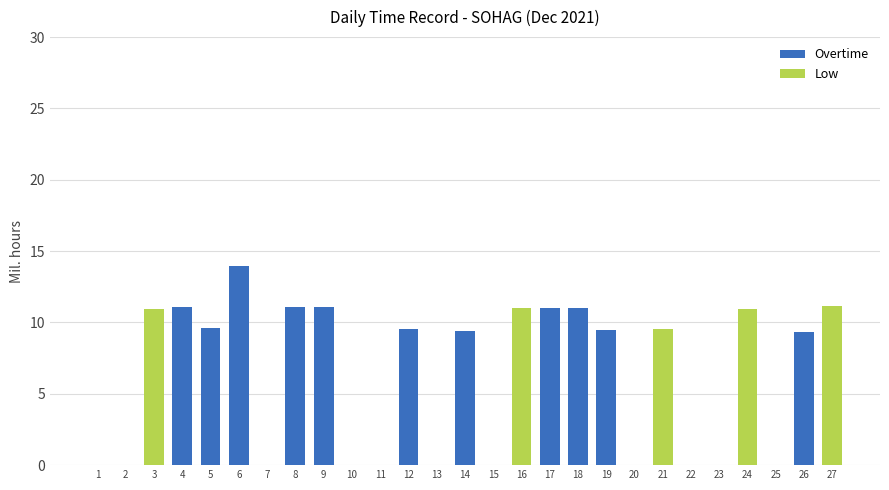

Are the bars horizontal?

No